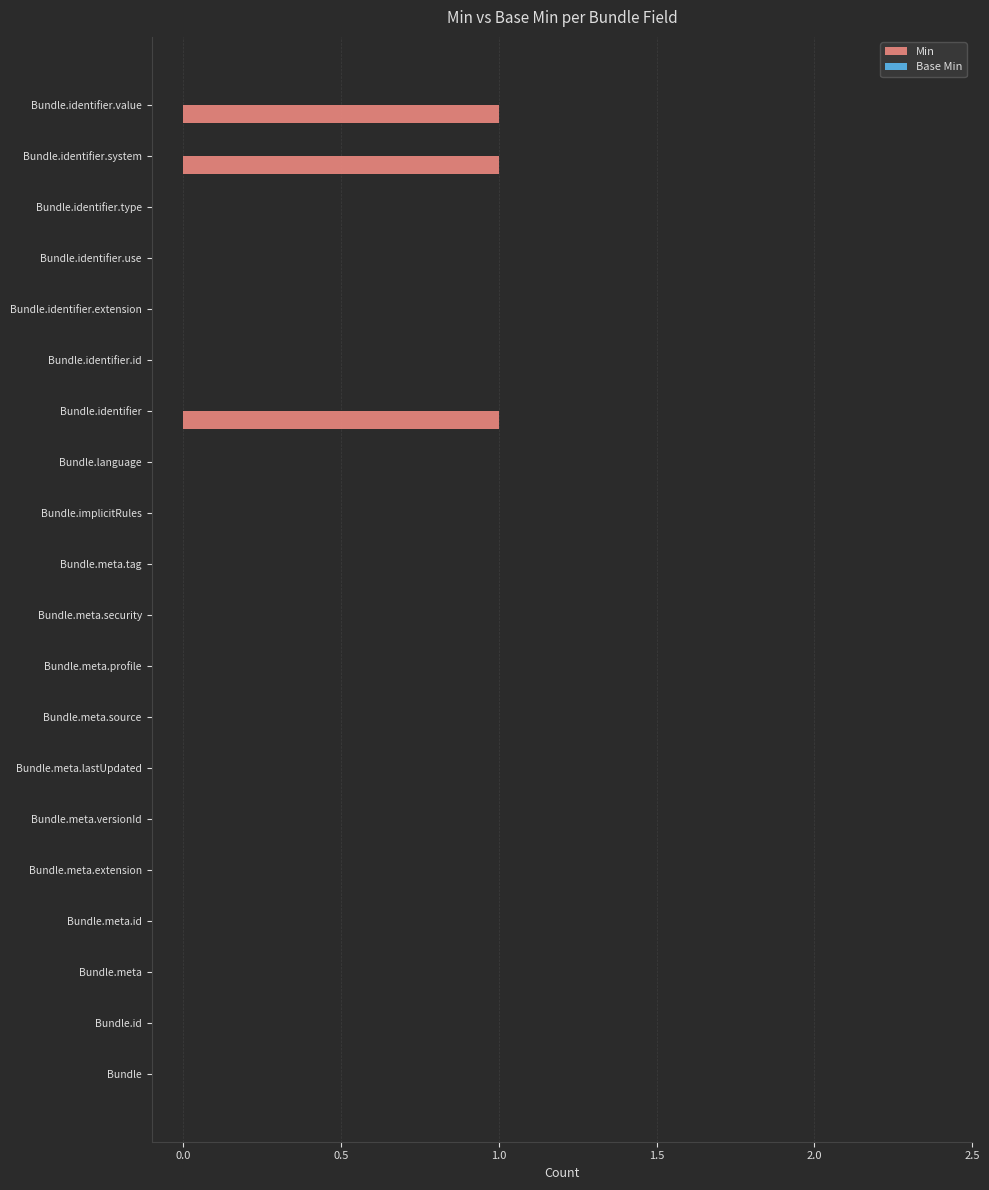

What is the change in value from Bundle.meta.versionId to Bundle.identifier.value?

+1